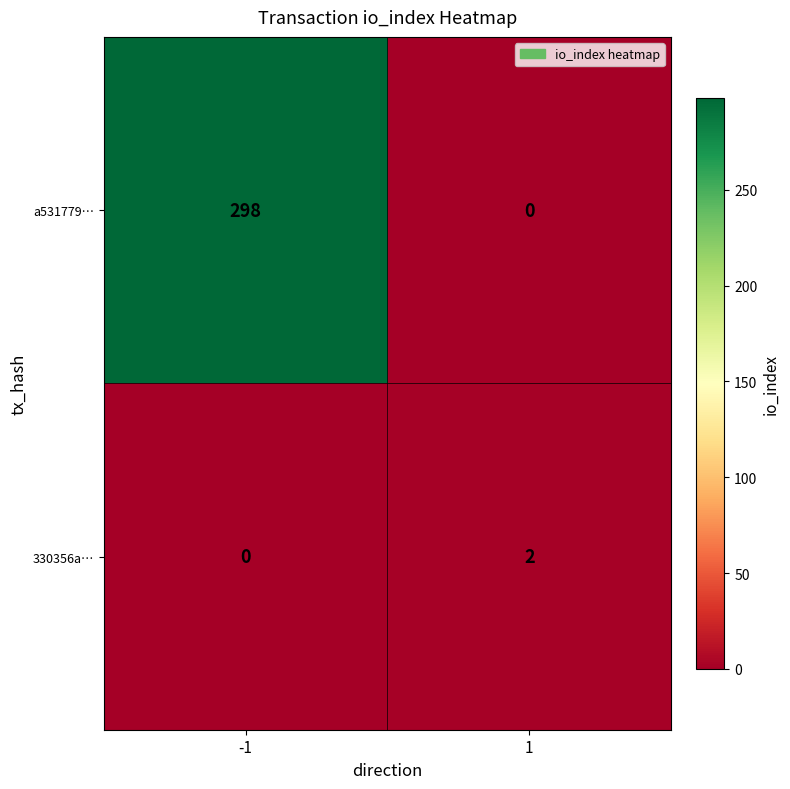

What is the spread (max minus min) of values at -1?

298